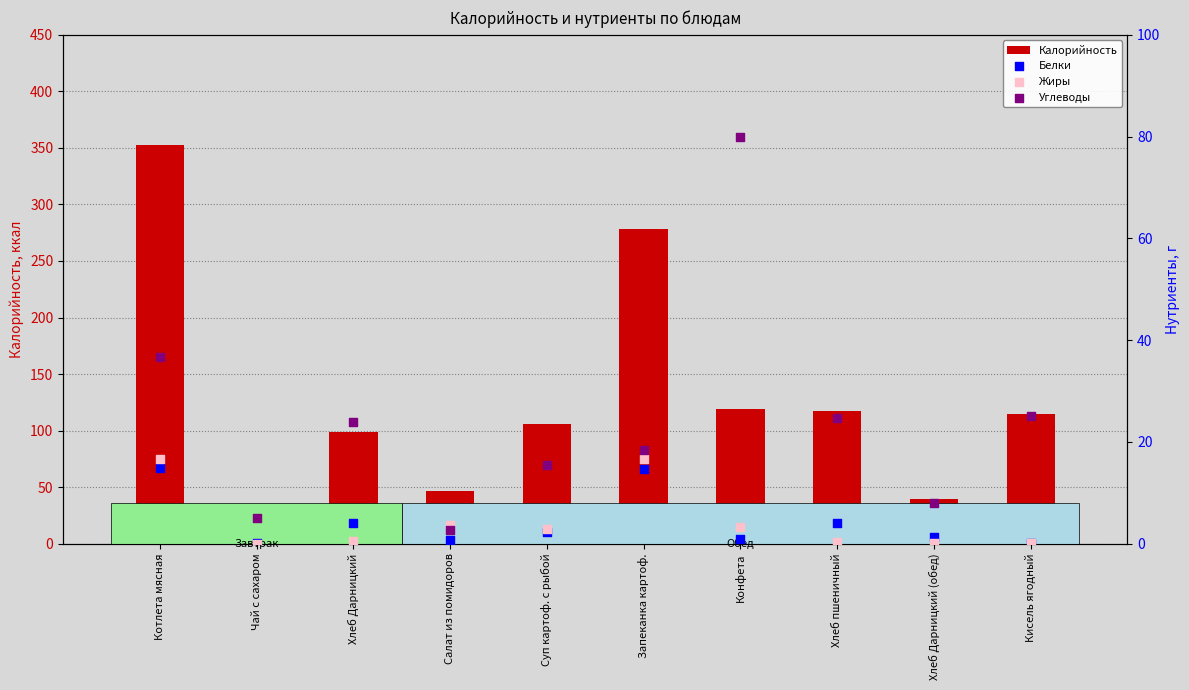

Which series contains the lowest Y value?

Жиры